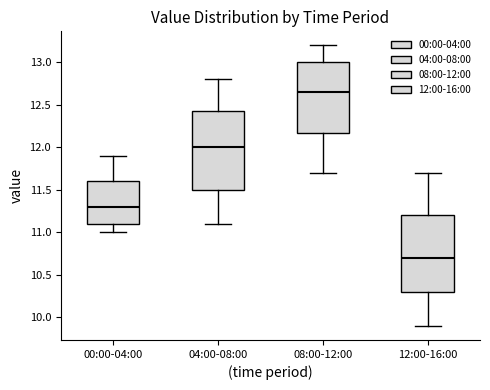

Where is the upper edge of the box for 00:00-04:00 on the y-axis? The values are not printed on the chart, so give them approximately, as read against the axis.

11.60